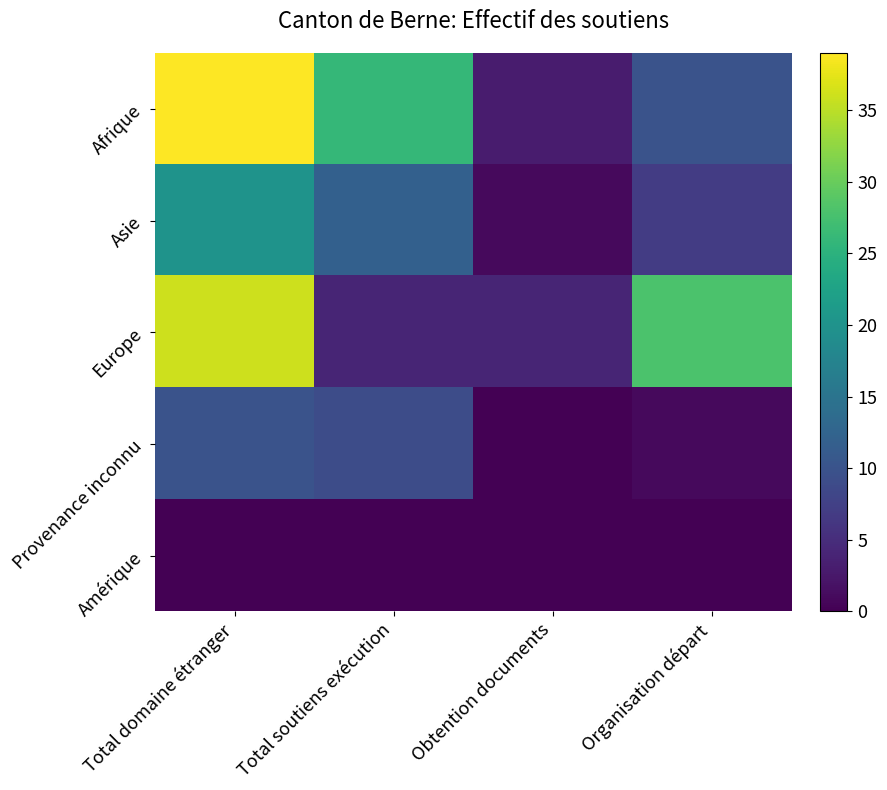

Reading left to right, transcribe all the data shown in this chart.

Afrique: Total domaine étranger=39	Total soutiens exécution=26	Obtention documents=3	Organisation départ=10
Asie: Total domaine étranger=20	Total soutiens exécution=12	Obtention documents=1	Organisation départ=7
Europe: Total domaine étranger=36	Total soutiens exécution=4	Obtention documents=4	Organisation départ=28
Provenance inconnu: Total domaine étranger=10	Total soutiens exécution=9	Obtention documents=0	Organisation départ=1
Amérique: Total domaine étranger=0	Total soutiens exécution=0	Obtention documents=0	Organisation départ=0